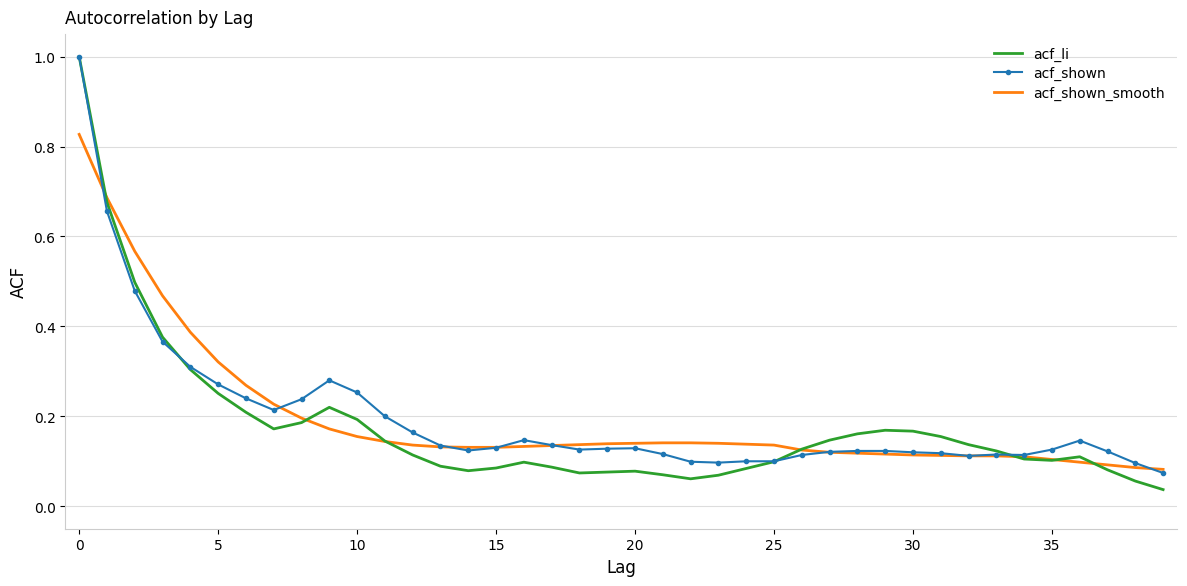

Which series has the widest spread of values?

acf_li